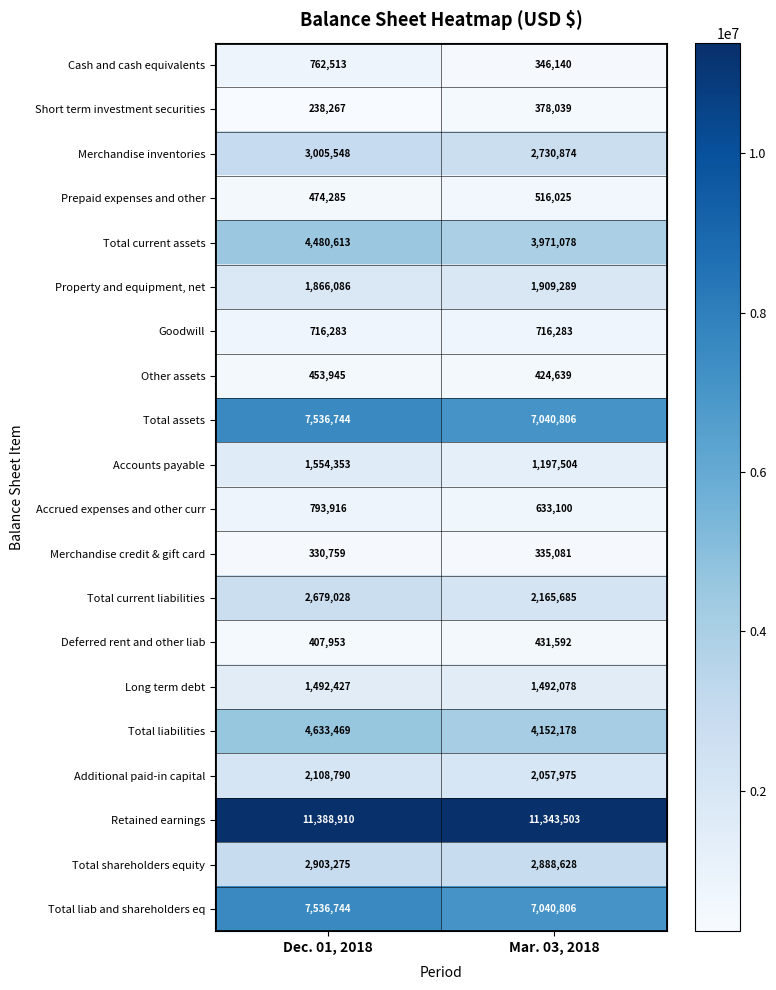

Which series changed the most between Dec. 01, 2018 and Mar. 03, 2018?

Total current liabilities